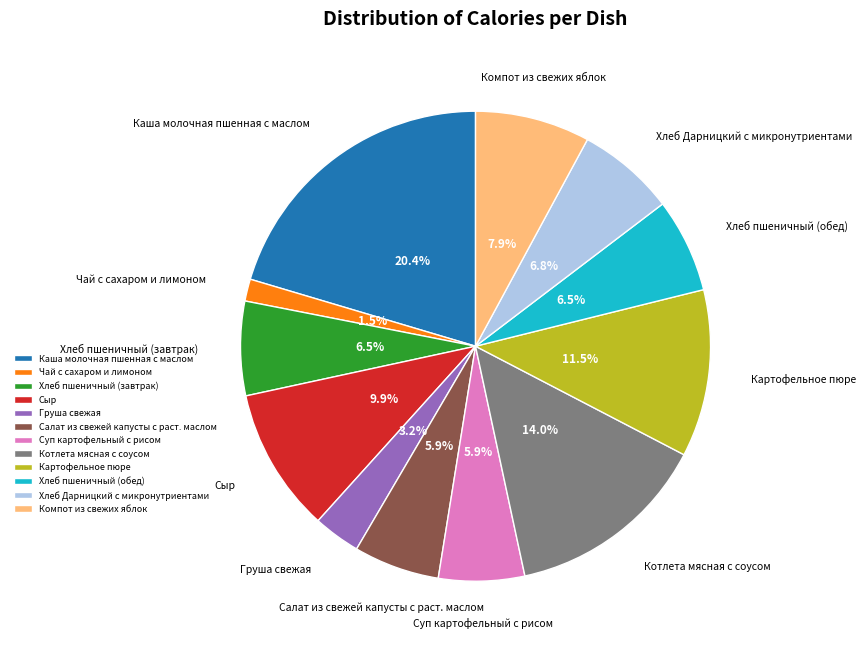

To the nearest percent, what portion does Каша молочная пшенная с маслом represent?

20%